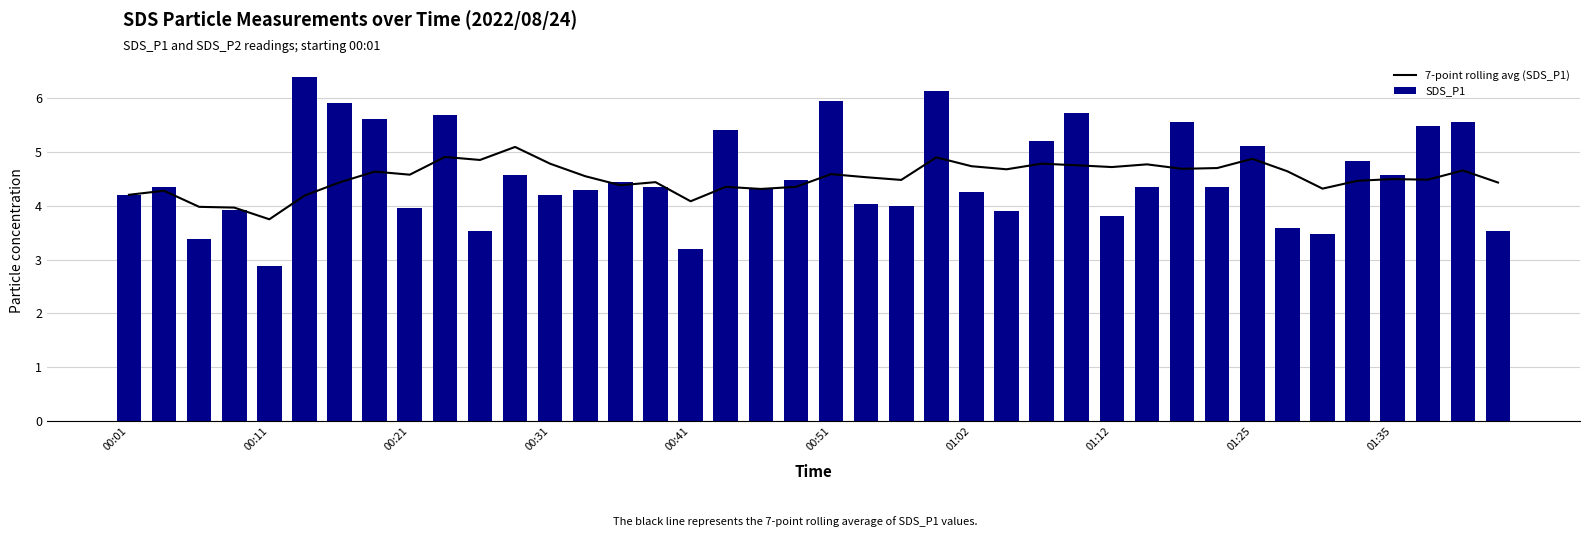

The value of SDS_P1 at 26 is 5.2. True or false?

True